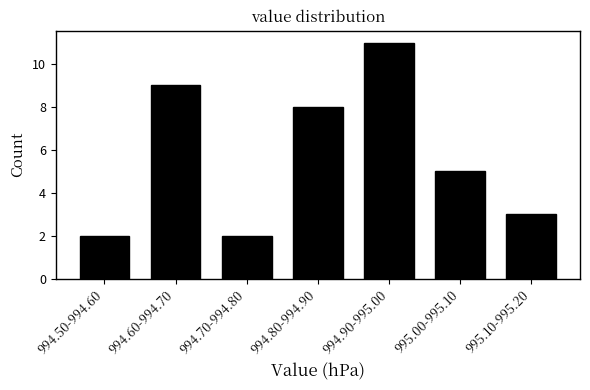

Reading right to left, extract all data points from this chart.

995.10-995.20=3	995.00-995.10=5	994.90-995.00=11	994.80-994.90=8	994.70-994.80=2	994.60-994.70=9	994.50-994.60=2